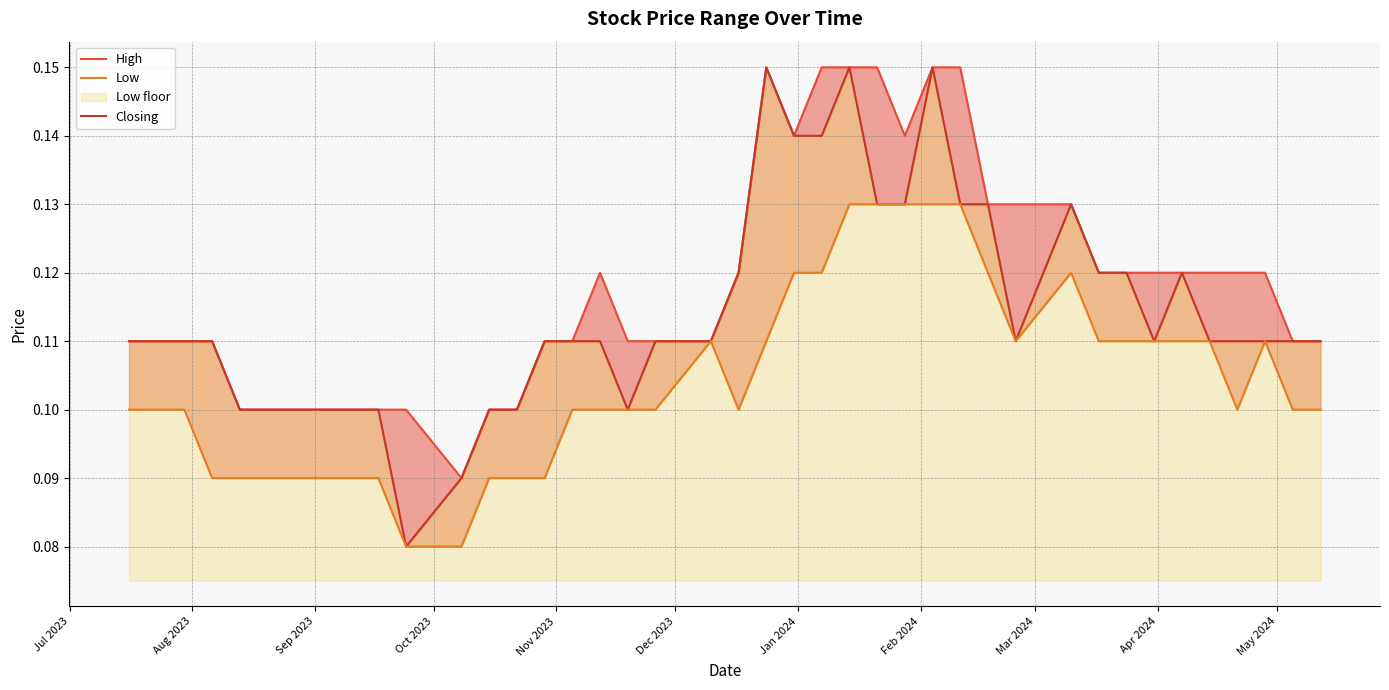

True or false: High has a value of 0.2 at Nov 2023.

False